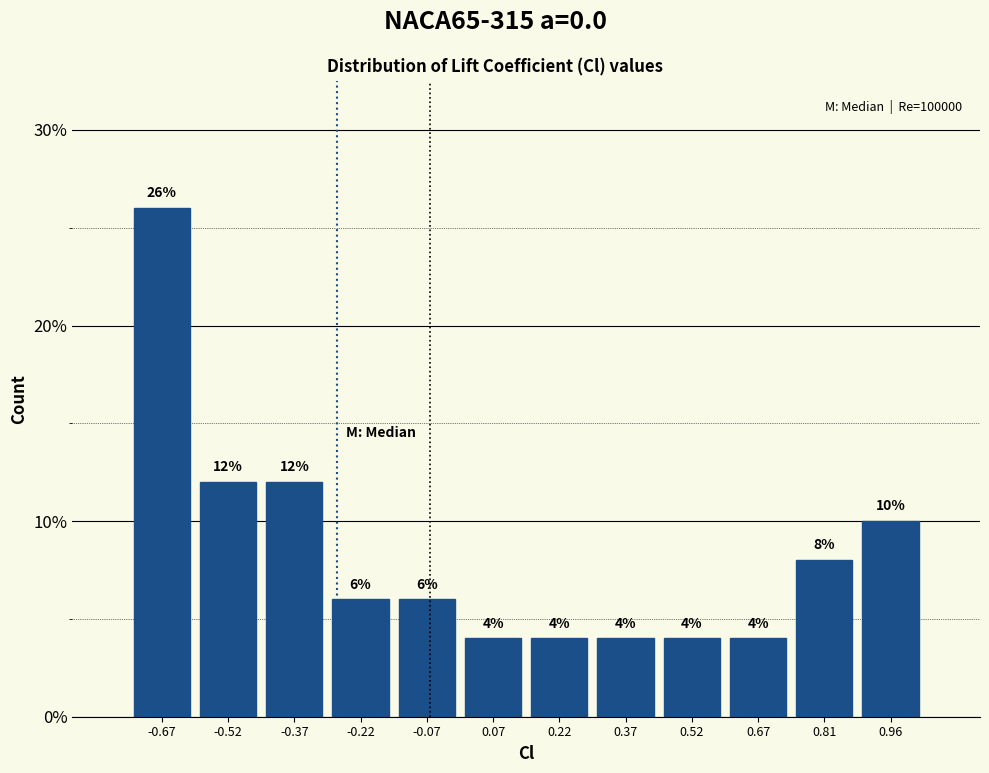

Reading left to right, list every bar in this chart as the range it spans on the x-axis followed by its height. The bar edges are not printed on the chart, so give them approximately, as read against the axis.

-0.74 to -0.60: 26
-0.60 to -0.44: 12
-0.44 to -0.30: 12
-0.30 to -0.14: 6
-0.14 to 0.00: 6
0.00 to 0.14: 4
0.14 to 0.30: 4
0.30 to 0.44: 4
0.44 to 0.60: 4
0.60 to 0.74: 4
0.74 to 0.88: 8
0.88 to 1.04: 10